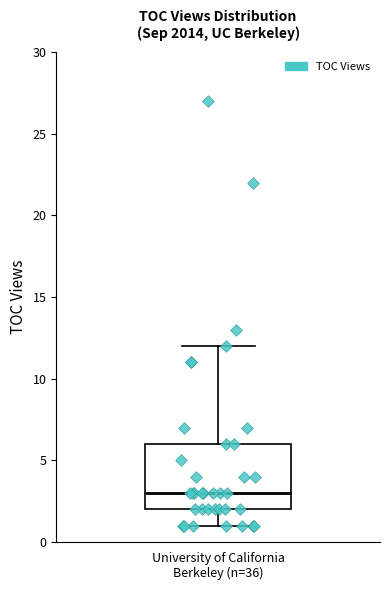

Transcribe this box plot: give where the median line is, the range the box spans, and where the two whiskers end, as read against the y-axis. The values are not printed on the chart, so give them approximately, as read against the axis.

median 3, box 2 to 6, whiskers 1 to 12